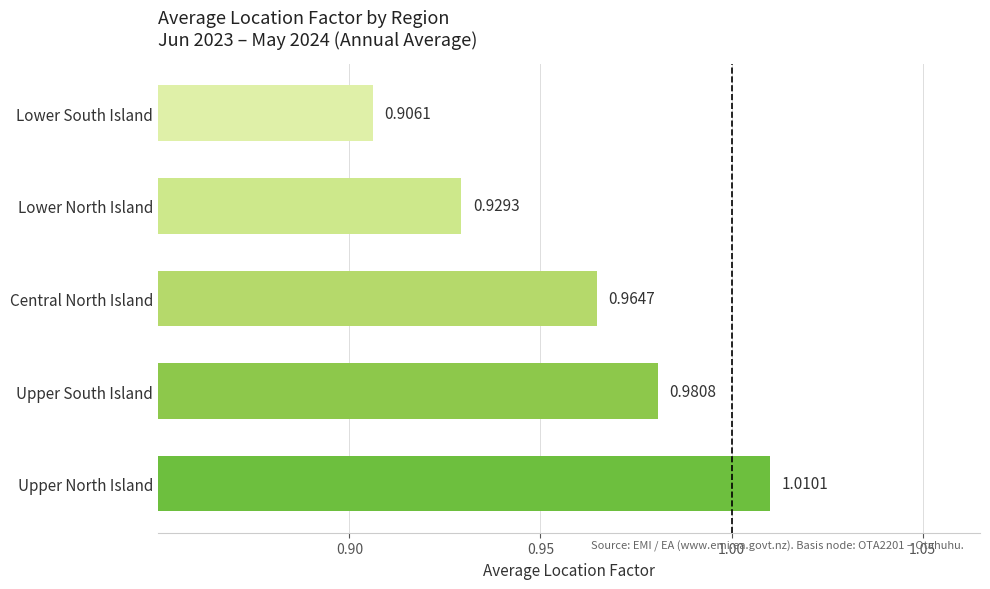

Which category has the lowest value across all series?

Lower South Island